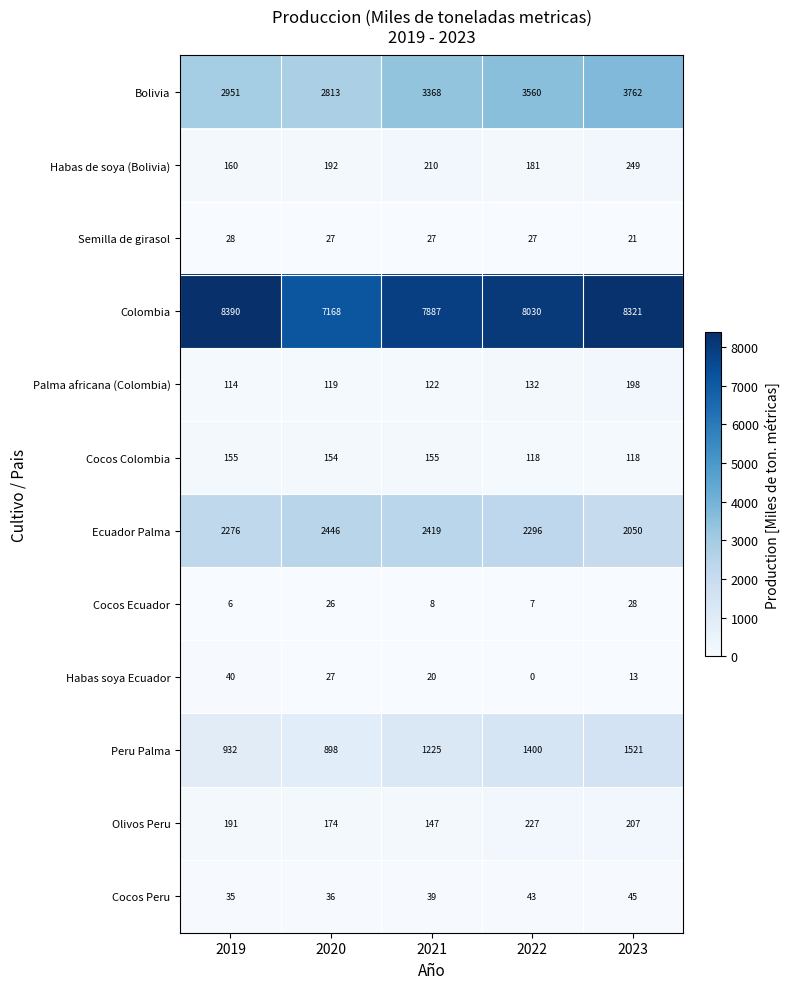

List the labels in order of Habas soya Ecuador value, largest first.

2019, 2020, 2021, 2023, 2022